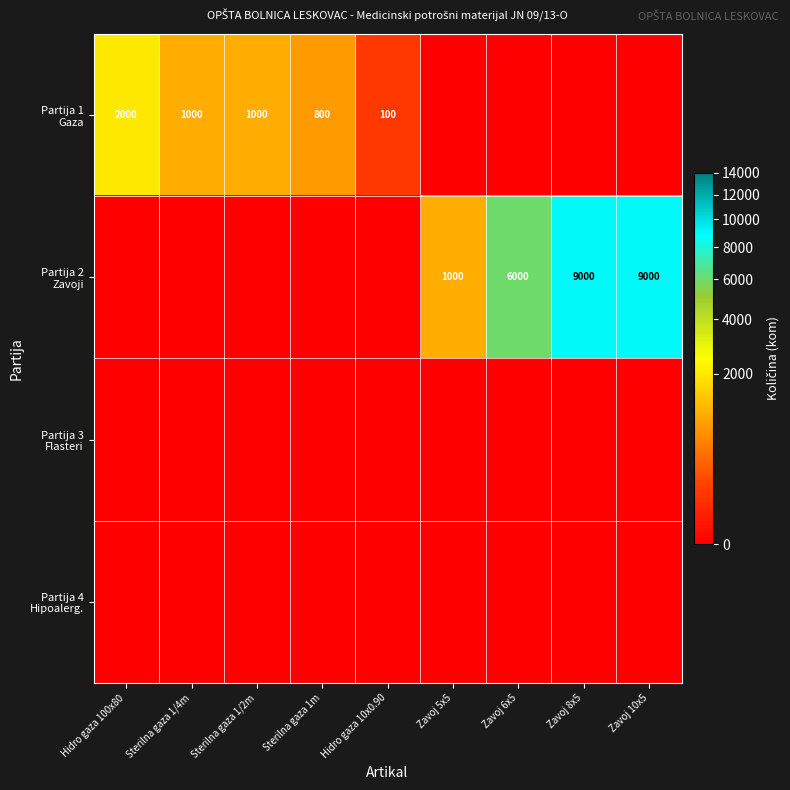

How many distinct data groups are displayed?

4